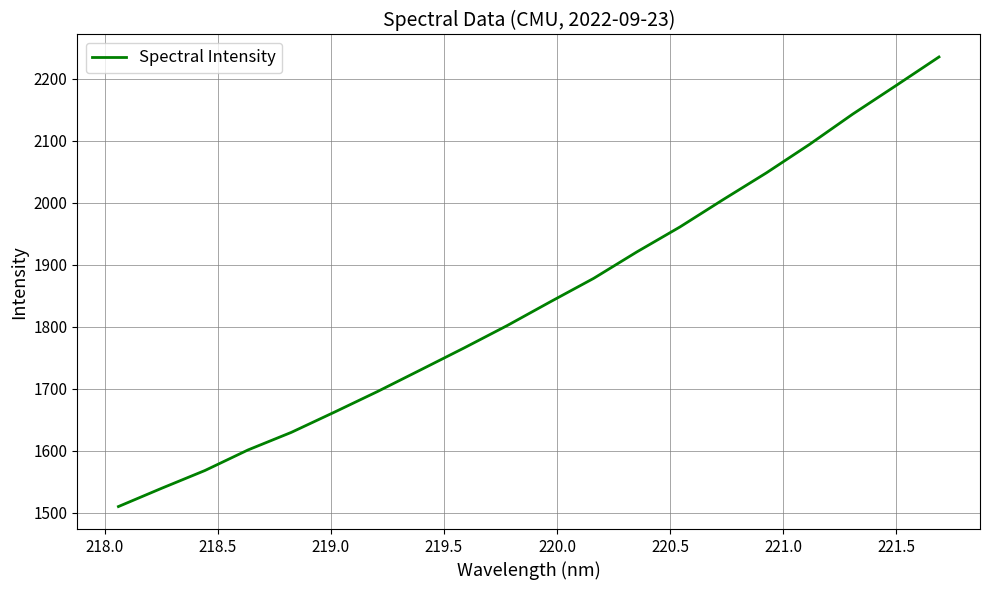

What is the maximum value shown in the chart?

2235.3